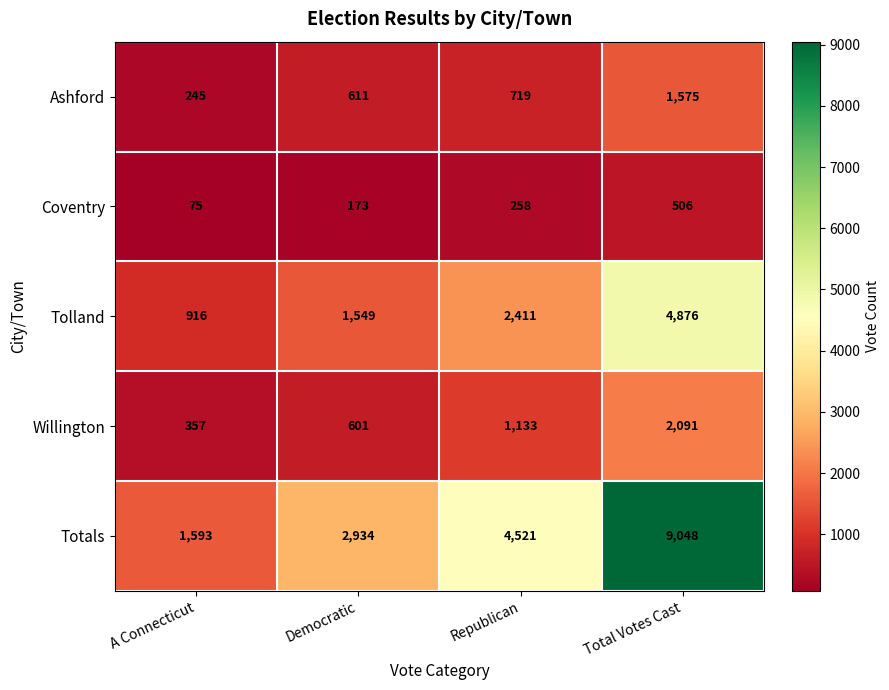

What is the minimum value shown in the chart?

75